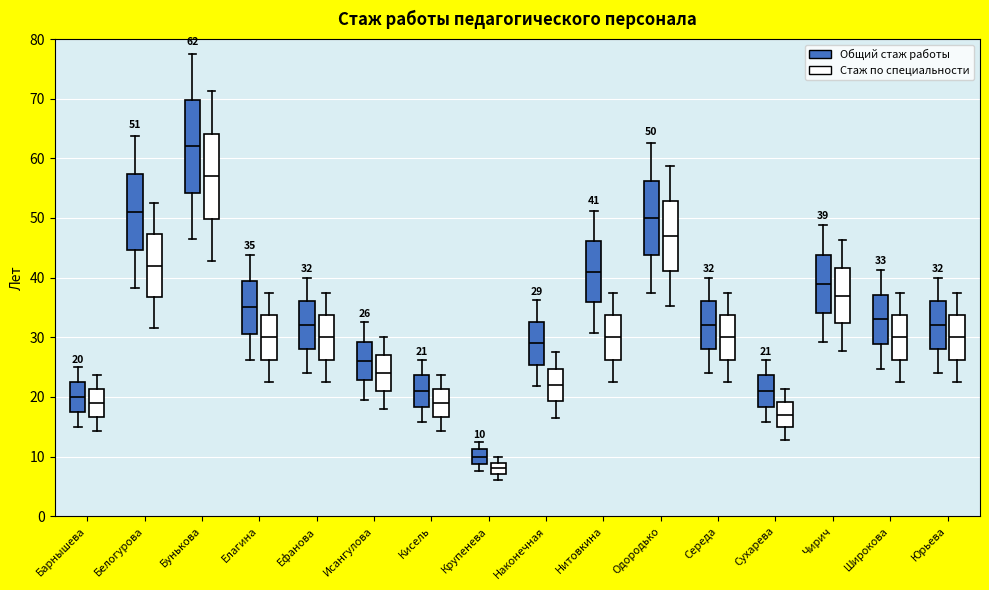

Which box is the tallest, from its lower edge to its upper edge?

Бунькова (Общий стаж работы)